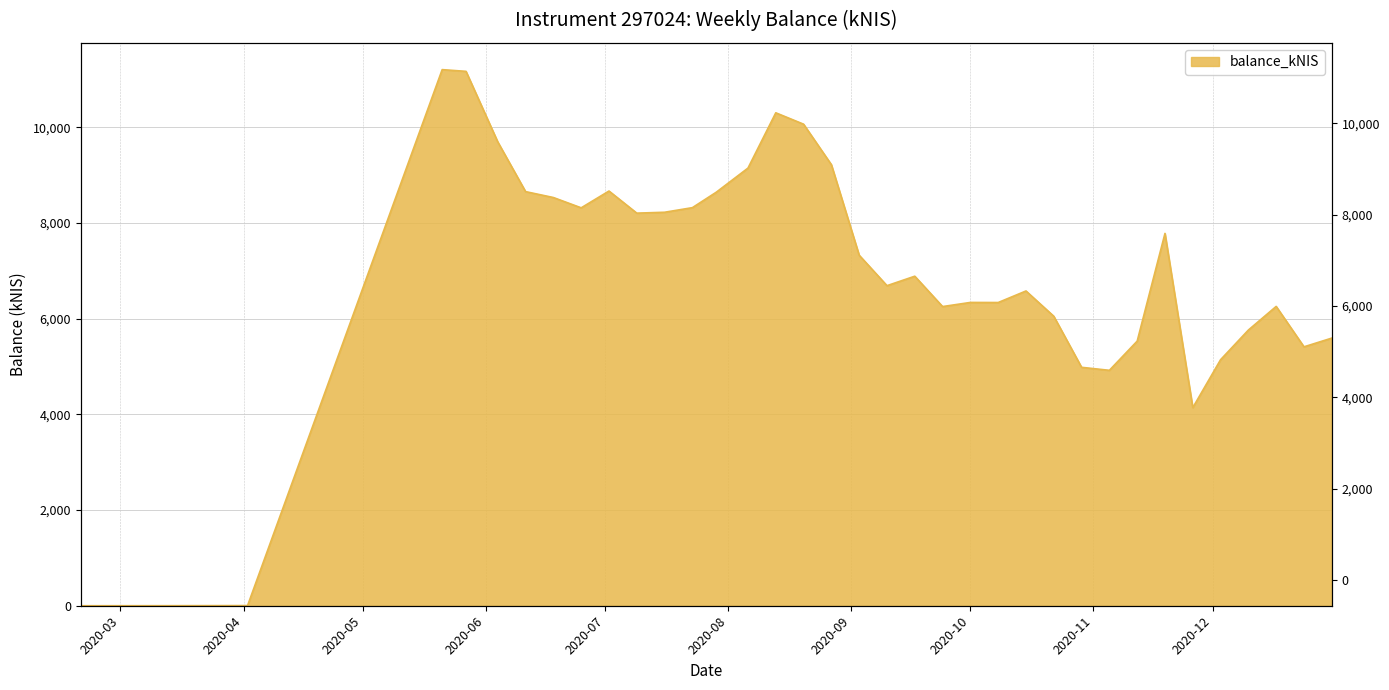

How many values are above zero?

35